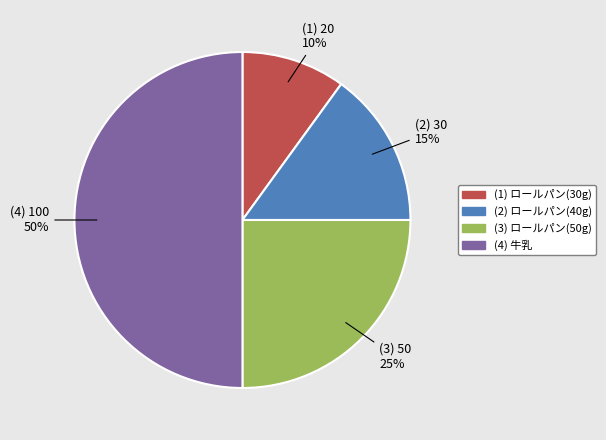

Combined, do (4) 牛乳 and (3) ロールパン(50g) account for over 50%?

Yes